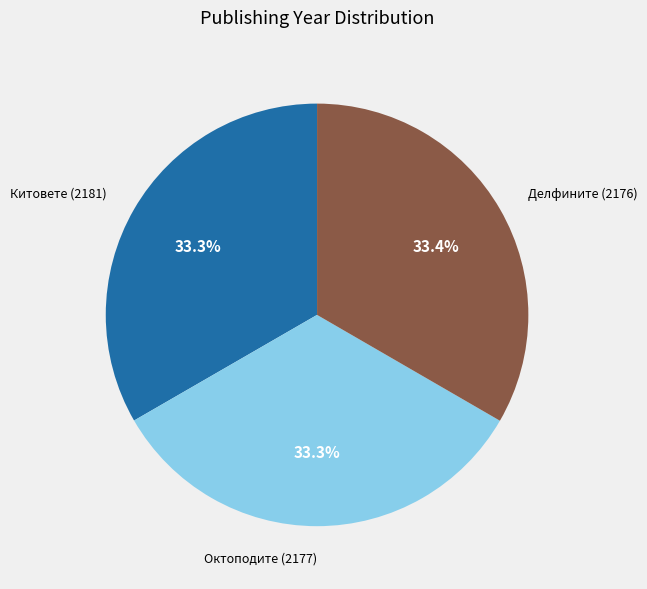

What is the ratio of the value at Делфините (2176) to the value at Октоподите (2177)?

1.0